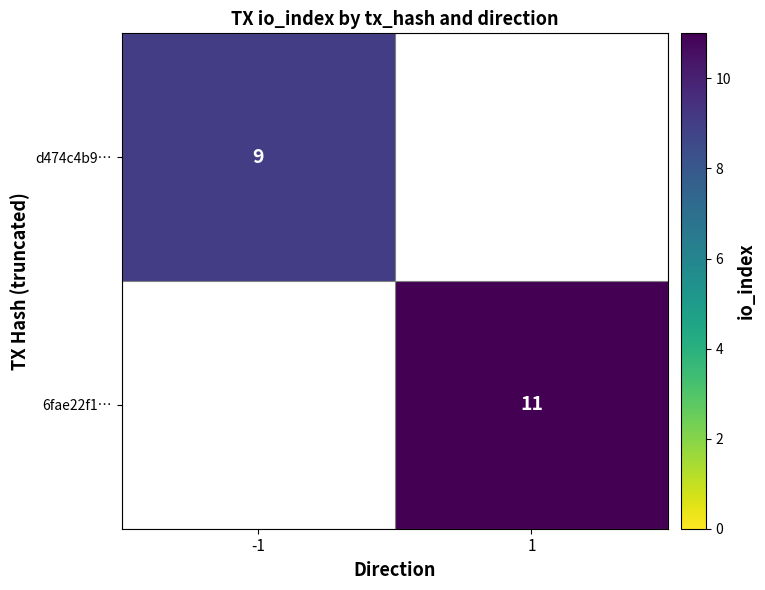

Is it true that d474c4b9… equals 14 at -1?

False